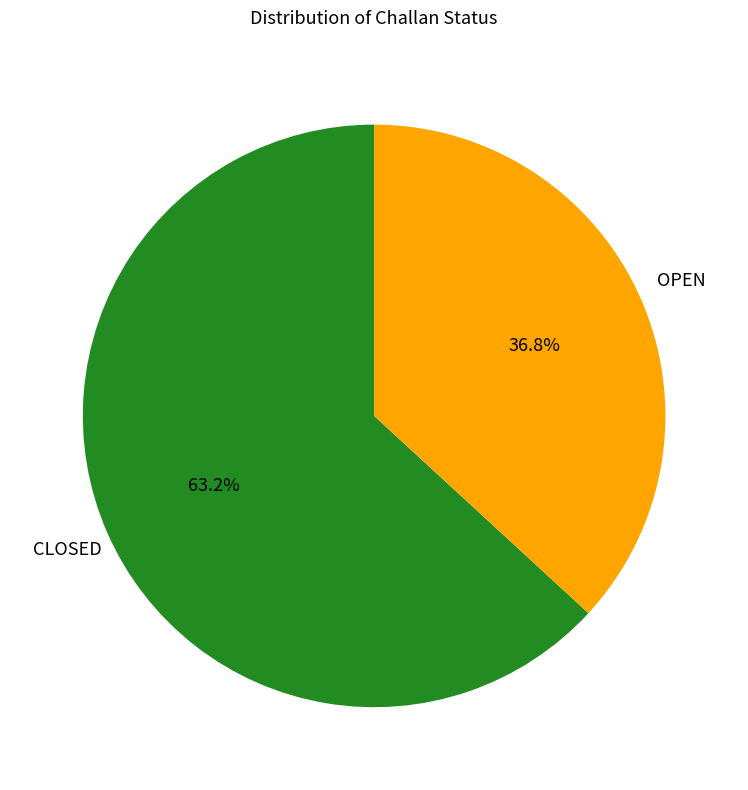

Count the number of slices in the pie.

2